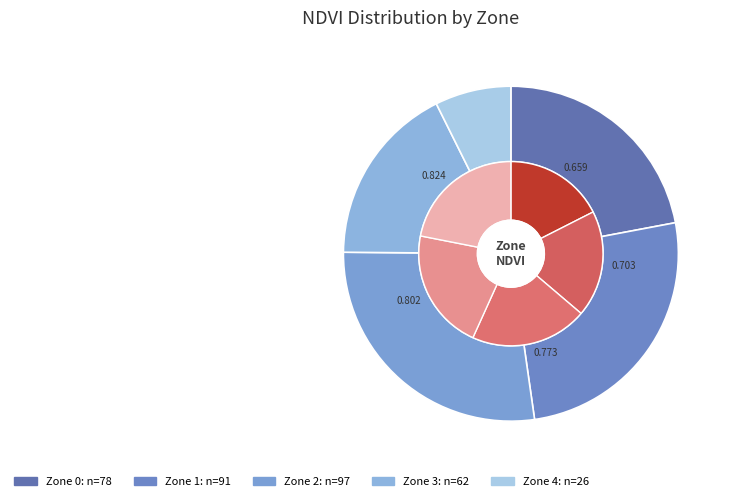

Which slice is the smallest?

4